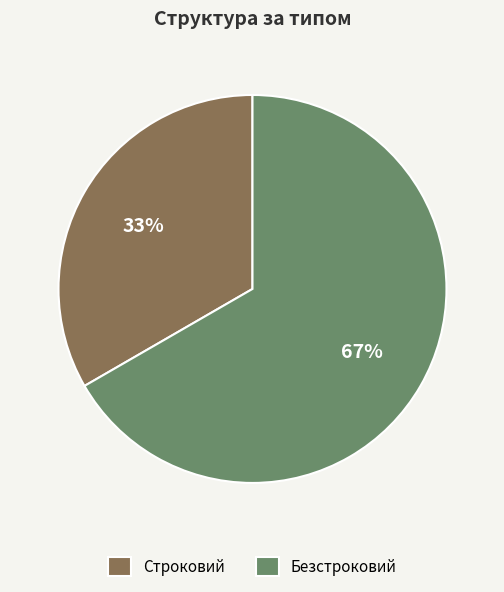

Is there a majority slice in this chart?

Yes